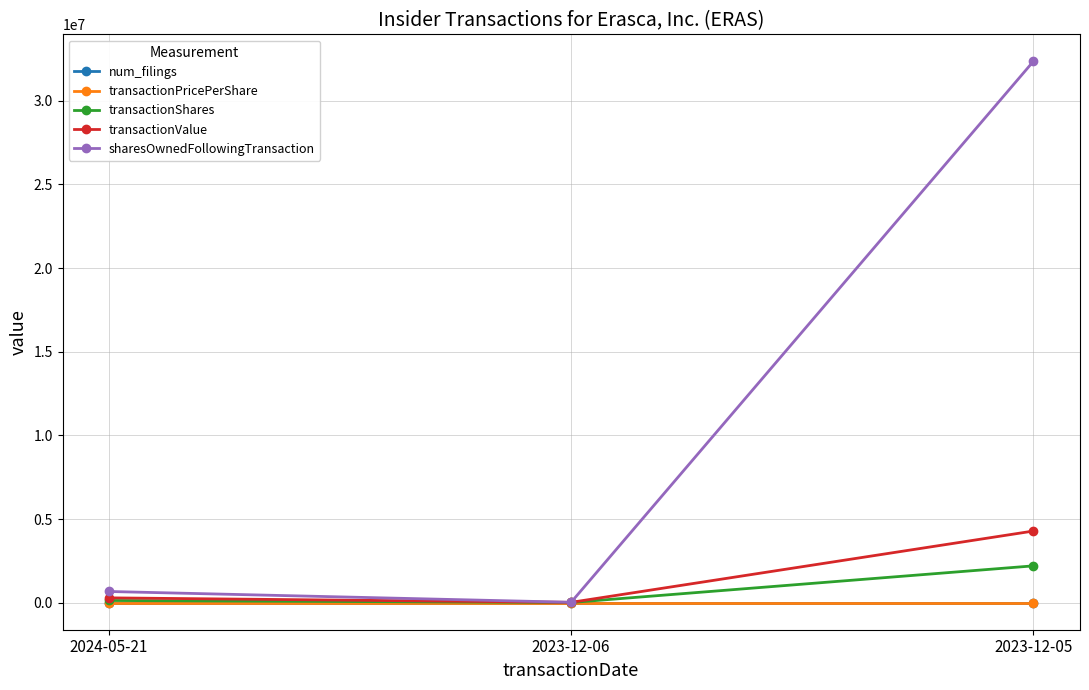

Which series changed the most between 2023-12-06 and 2023-12-05?

sharesOwnedFollowingTransaction